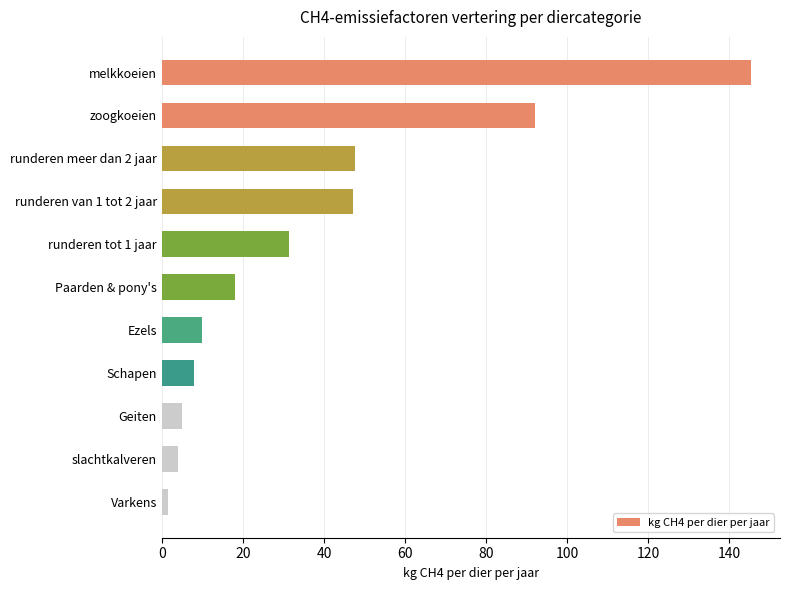

What is the difference between the maximum and minimum values?

143.7